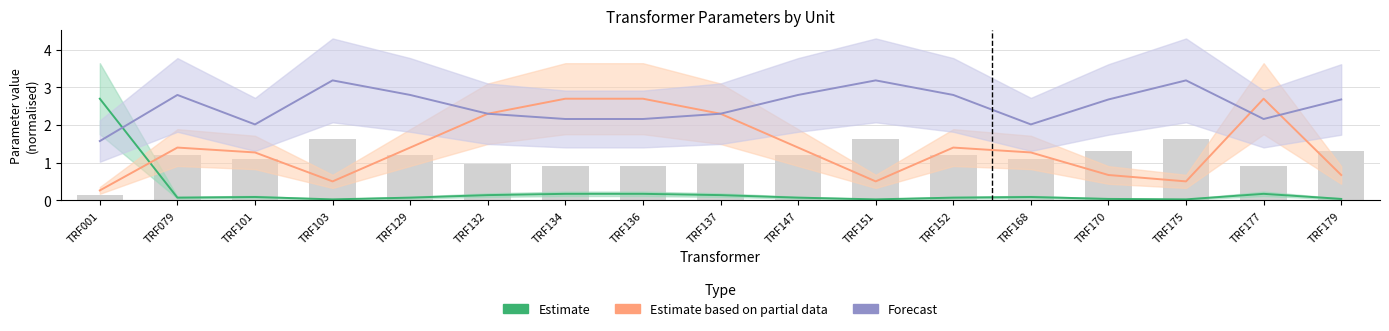

Read the Estimate based on partial data value at TRF101.

1.3